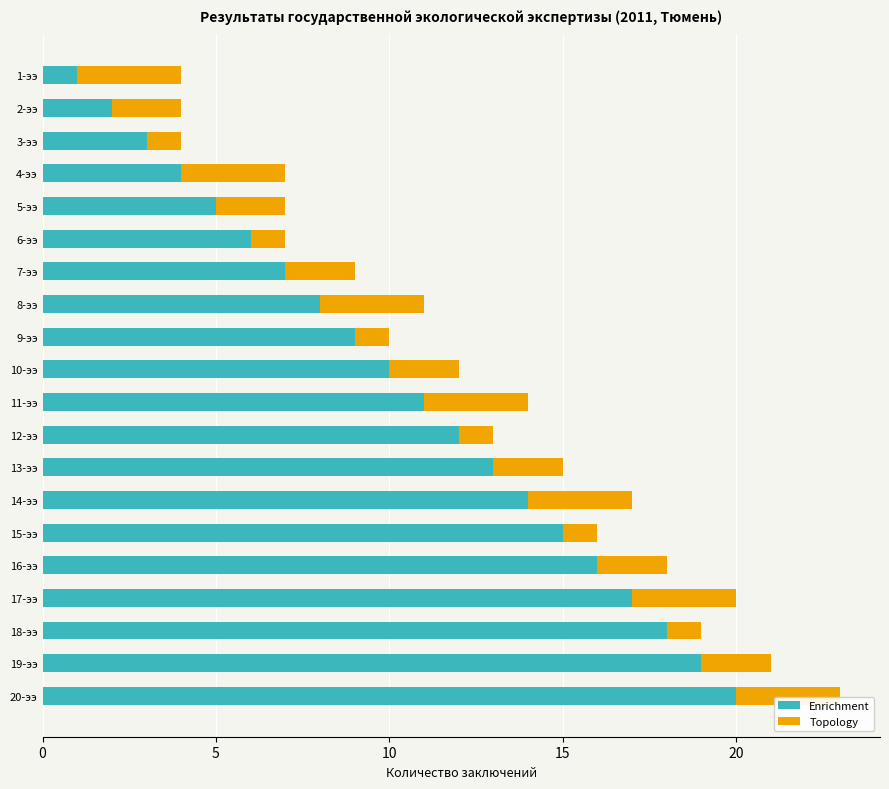

What is the sum of all Enrichment values?

210